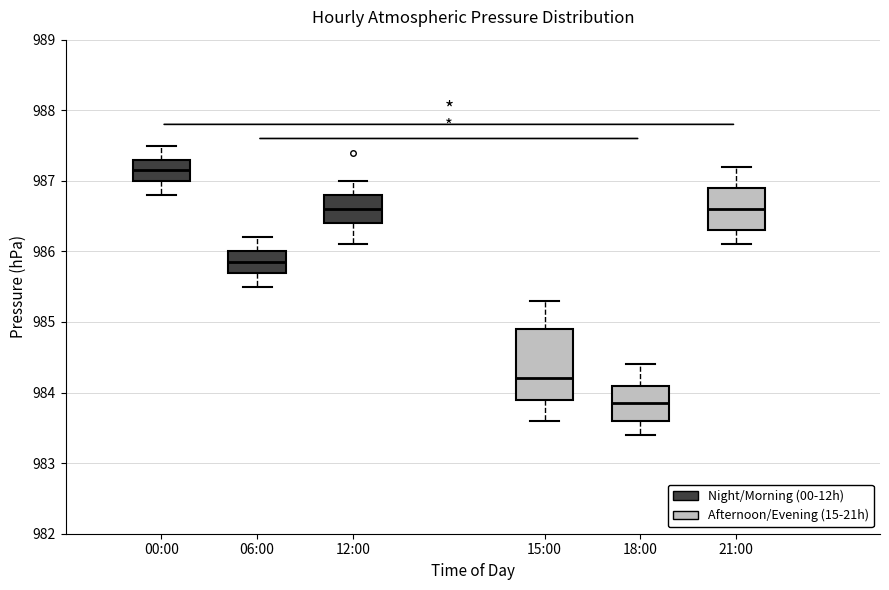

Where does the upper whisker of the box for 00:00 end on the y-axis? The values are not printed on the chart, so give them approximately, as read against the axis.

987.5